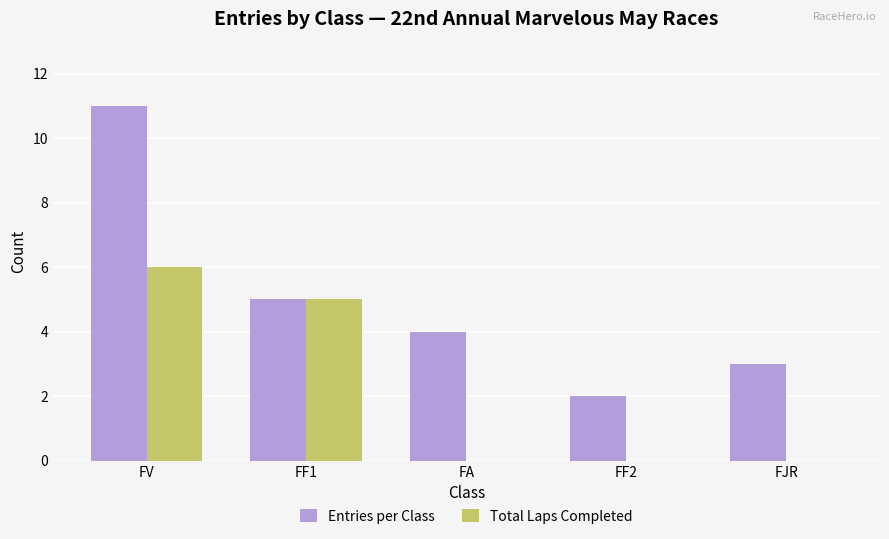

Reading left to right, extract all data points from this chart.

Entries per Class: 11	5	4	2	3
Total Laps Completed: 6	5	0	0	0